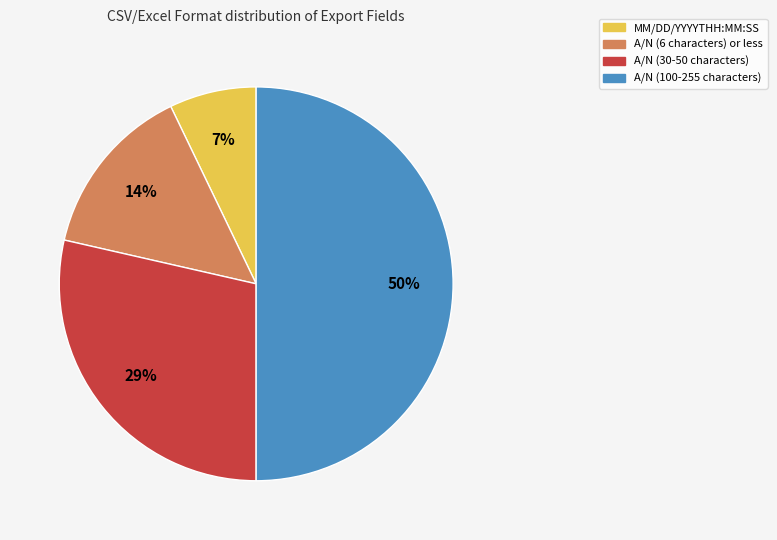

To the nearest percent, what is the average slice percentage?

25%